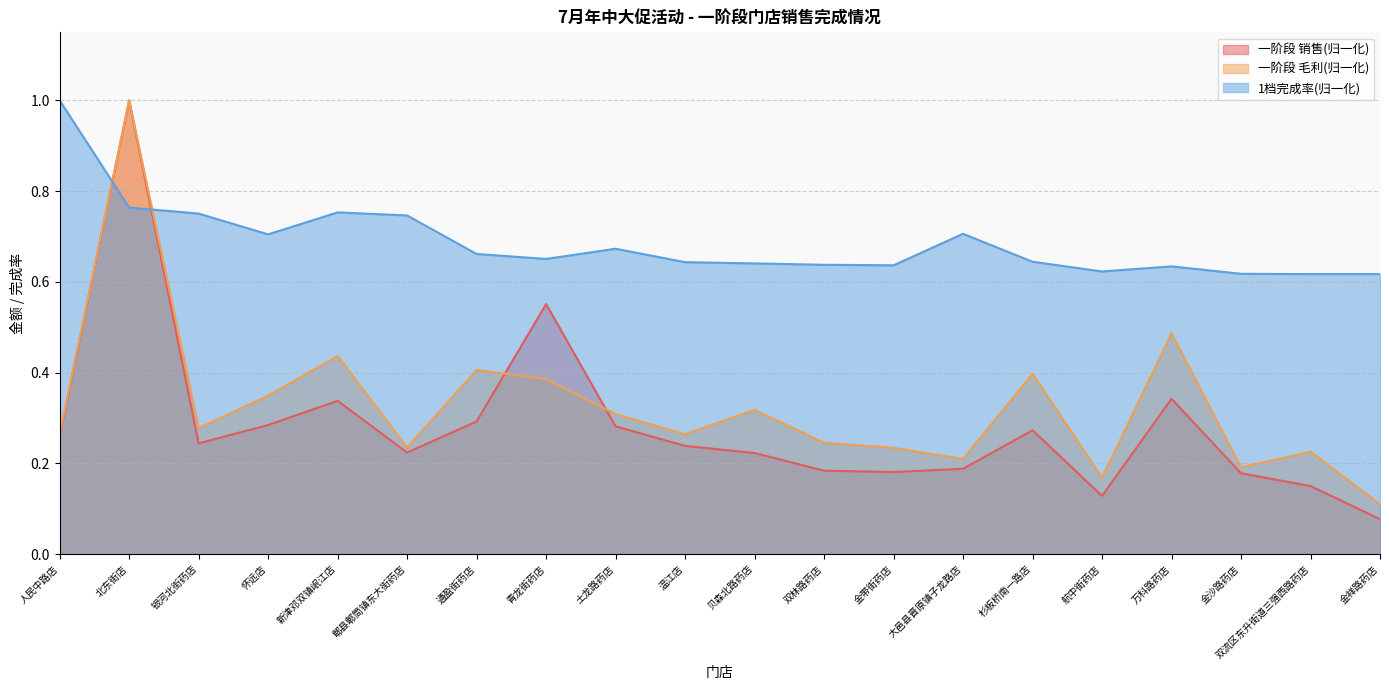

True or false: 一阶段 毛利 has more than 0 interior local peaks.

True